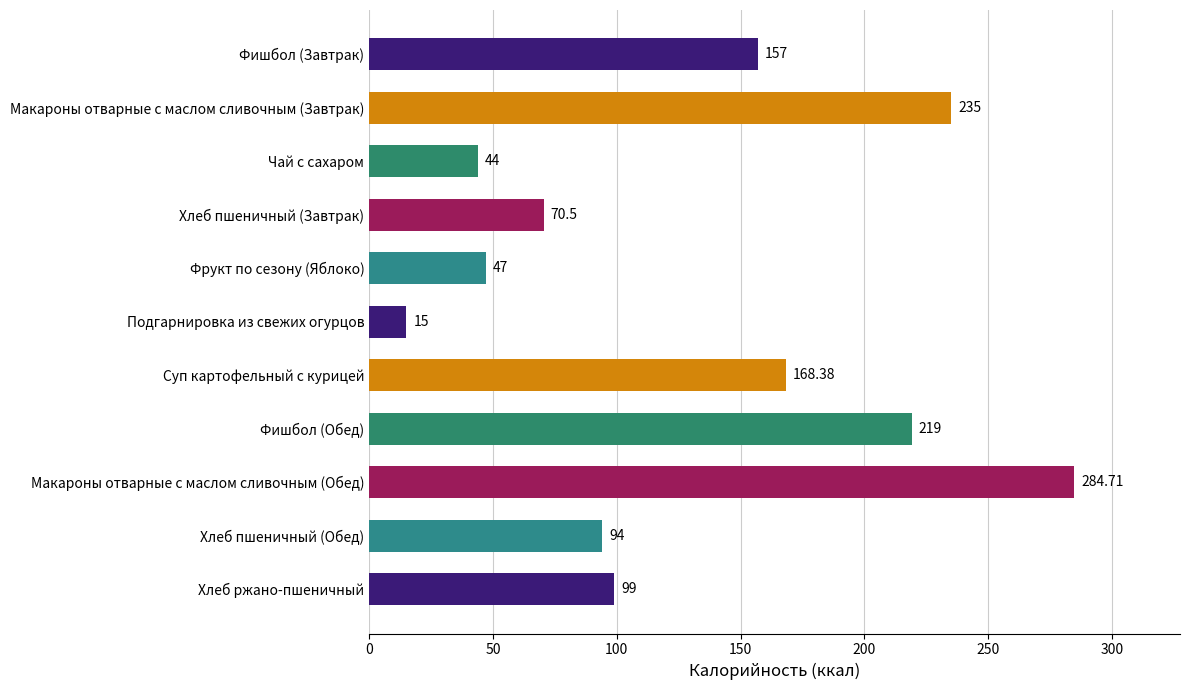

Rank the categories by value from lowest to highest.

Подгарнировка из свежих огурцов, Чай с сахаром, Фрукт по сезону (Яблоко), Хлеб пшеничный (Завтрак), Хлеб пшеничный (Обед), Хлеб ржано-пшеничный, Фишбол (Завтрак), Суп картофельный с курицей, Фишбол (Обед), Макароны отварные с маслом сливочным (Завтрак), Макароны отварные с маслом сливочным (Обед)